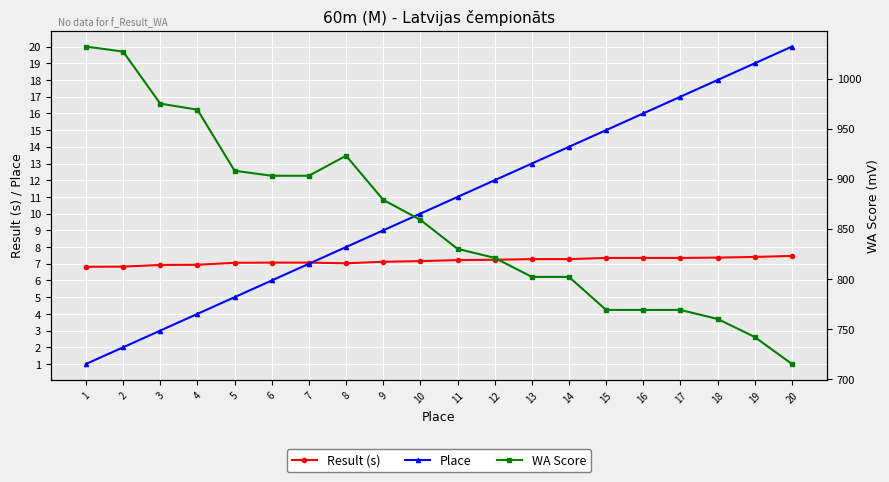

What is the difference between the Place values at 8 and 6?

2.0